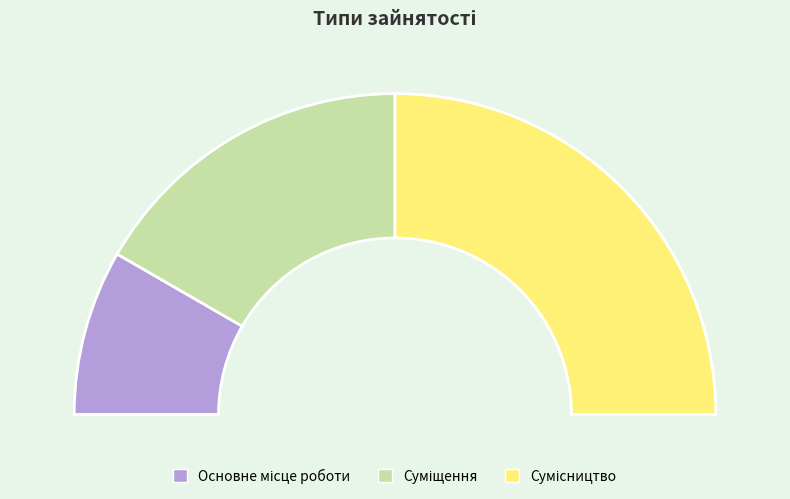

Which slice is the smallest?

Основне місце роботи